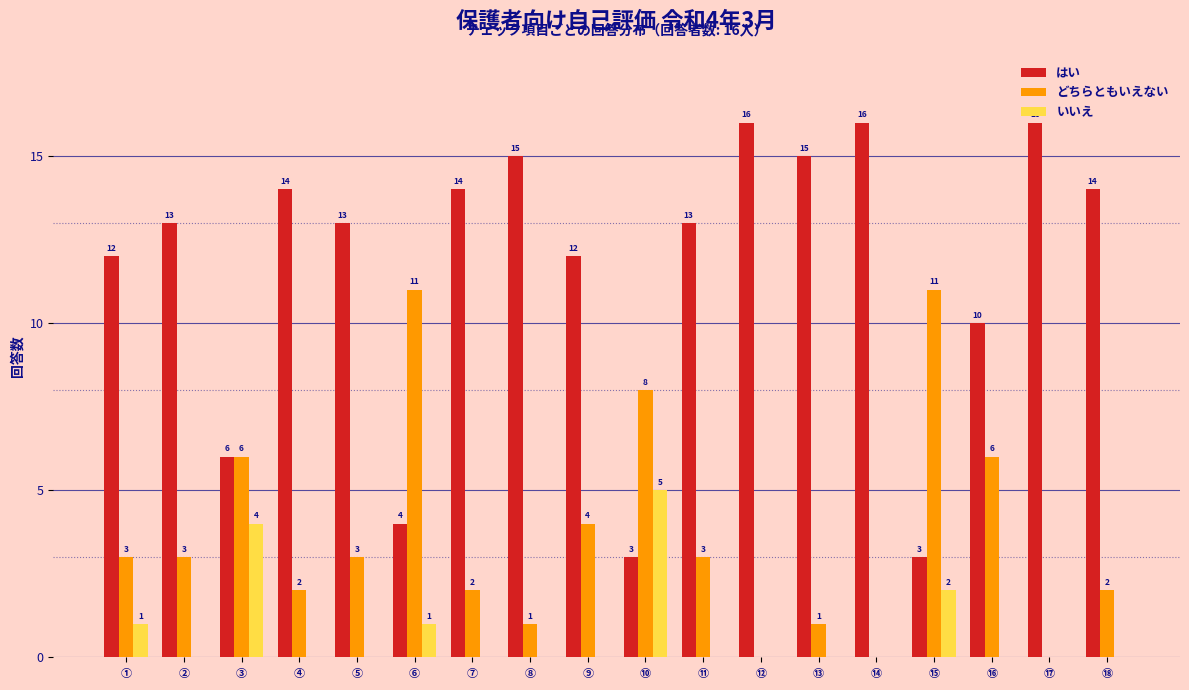

What is the sum of the どちらともいえない values at ⑤ and ⑦?

5